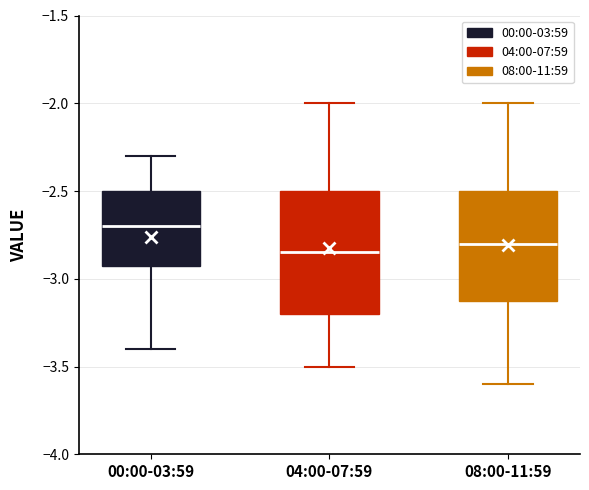

Reading left to right, transcribe this box plot: for each box, give where its median line is, the range the box spans, and where its two whiskers end, as read against the y-axis. The values are not printed on the chart, so give them approximately, as read against the axis.

00:00-03:59: median -2.70, box -2.90 to -2.50, whiskers -3.40 to -2.30
04:00-07:59: median -2.85, box -3.20 to -2.50, whiskers -3.50 to -2.00
08:00-11:59: median -2.80, box -3.10 to -2.50, whiskers -3.60 to -2.00